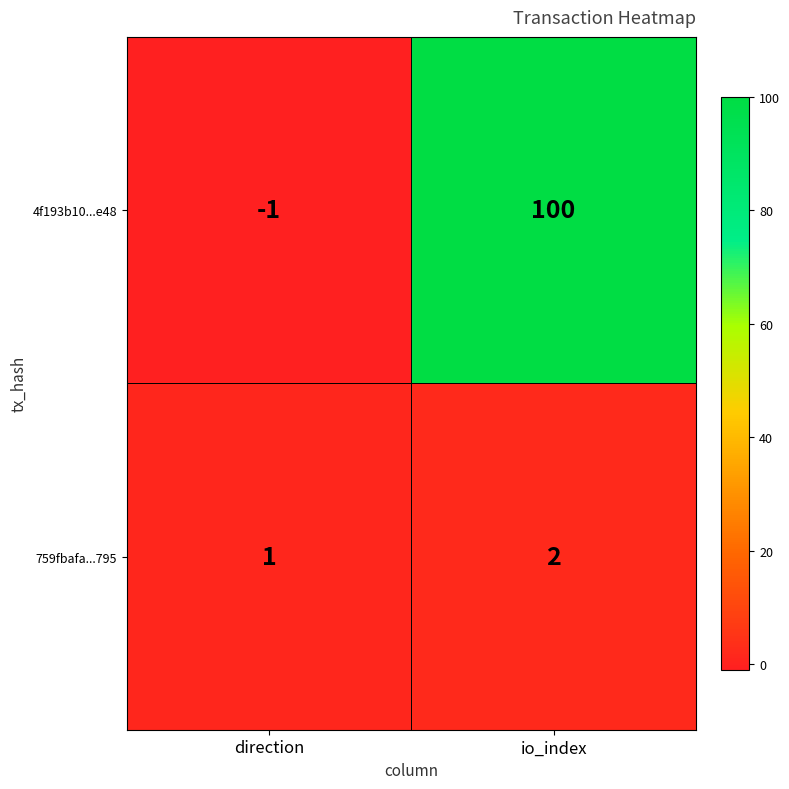

Rank the series at io_index from lowest to highest value.

759fbafa...795, 4f193b10...e48